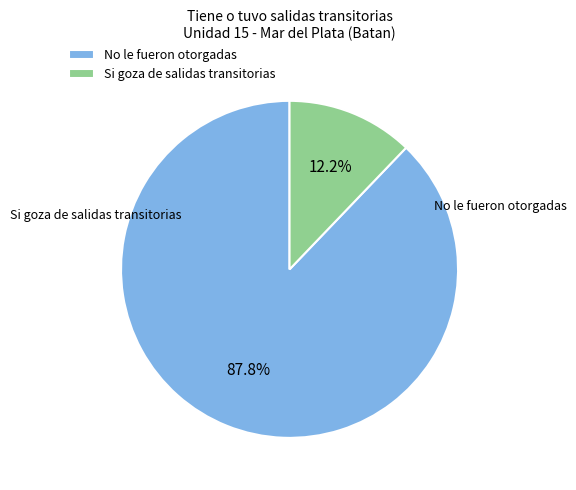

What percentage is NOT represented by No le fueron otorgadas?

12.2%